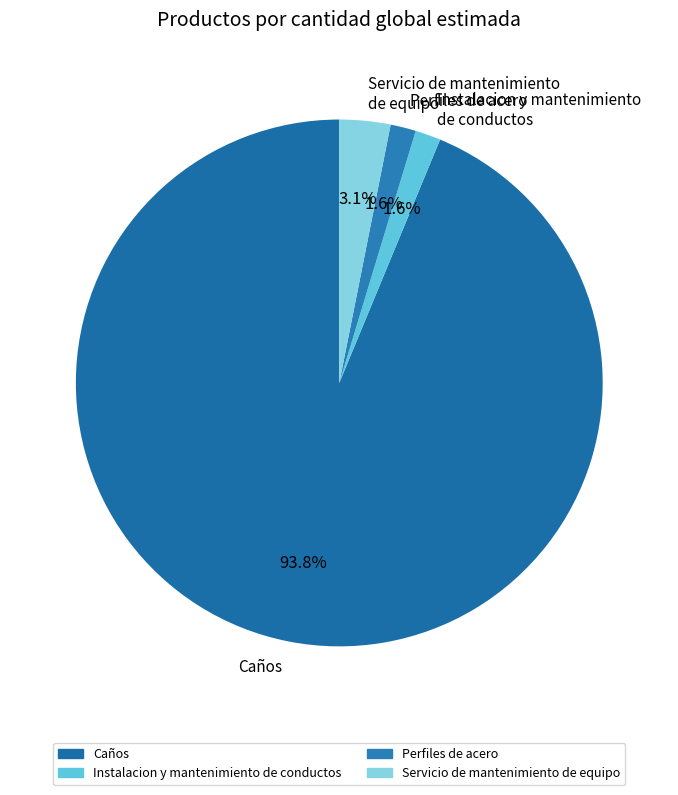

How many segments does this pie chart have?

4